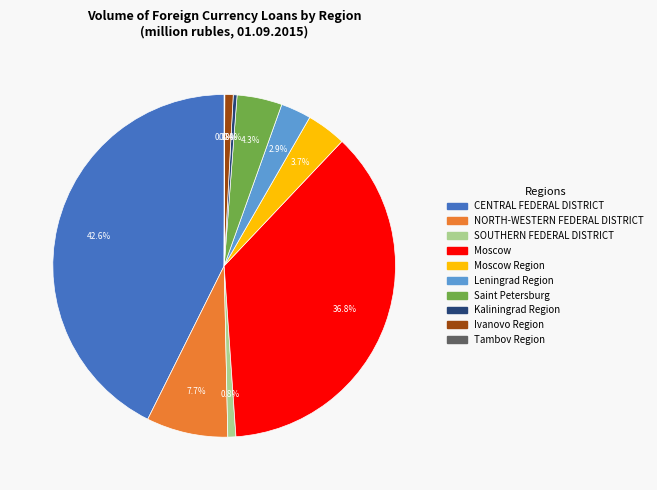

Is there a majority slice in this chart?

No